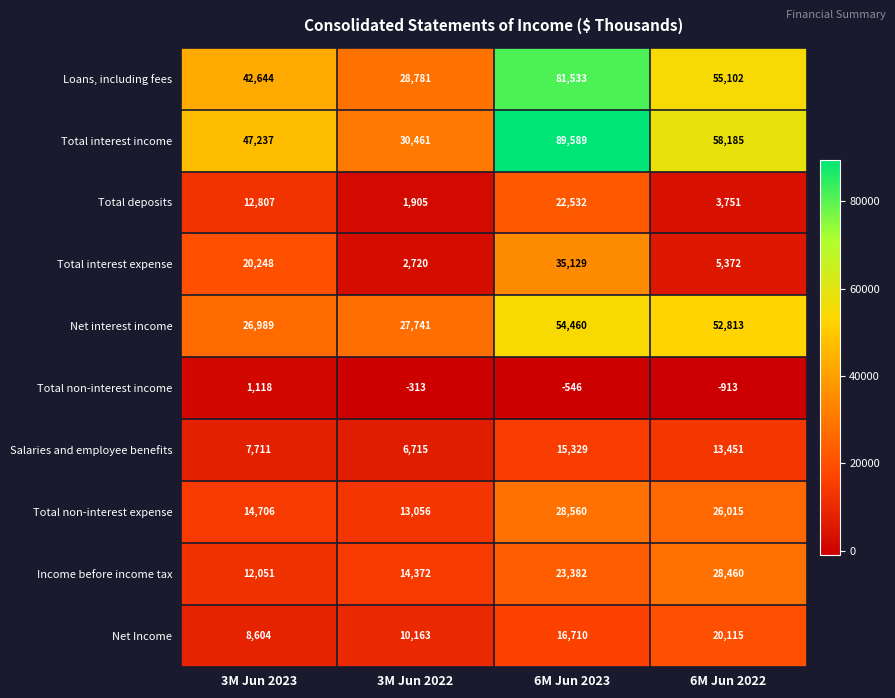

Which category has the highest value across all series?

6M Jun 2023